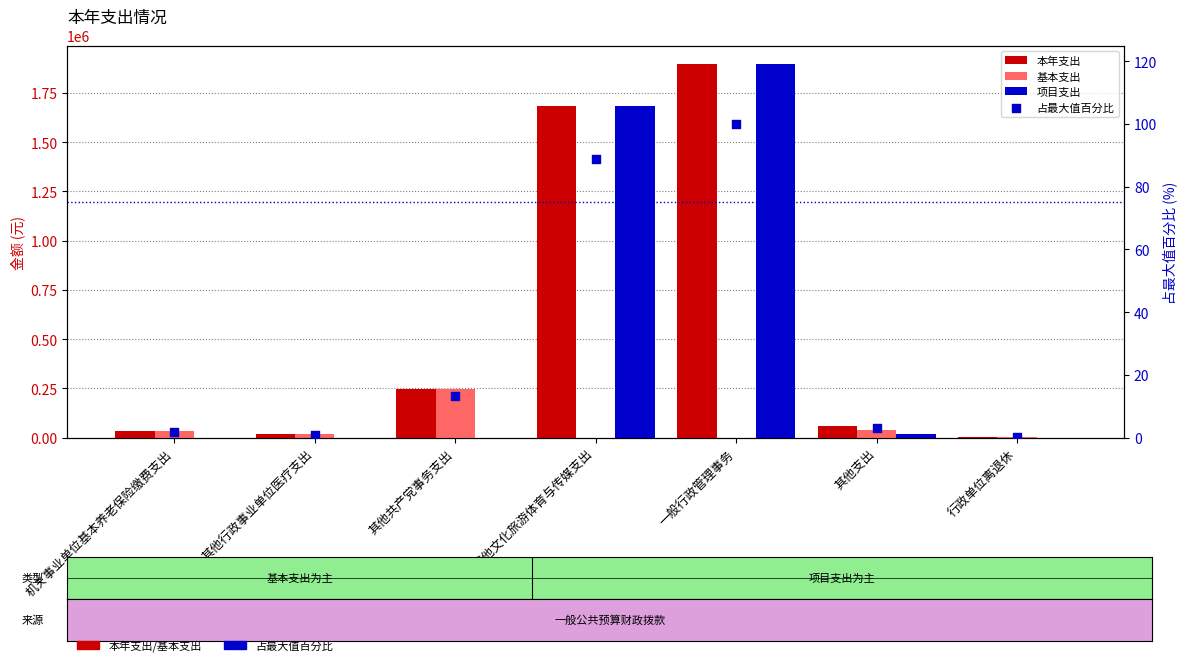

At how many categories does at least one series exceed 787249?

2